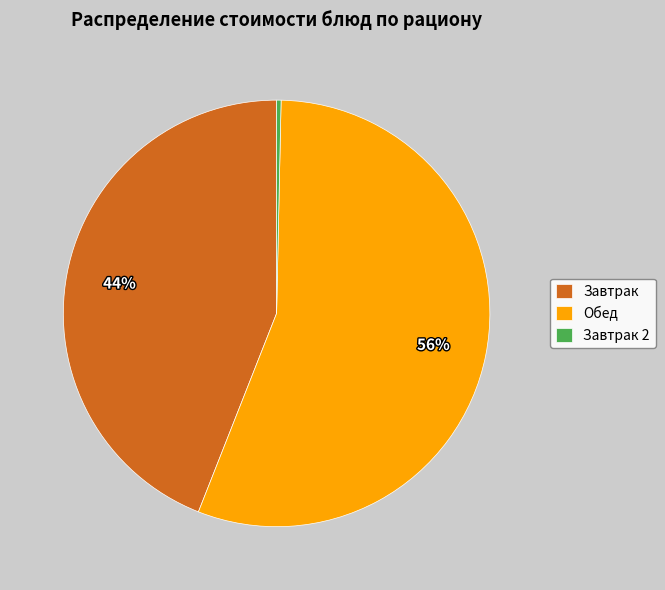

Which has a higher value, Обед or Завтрак 2?

Обед